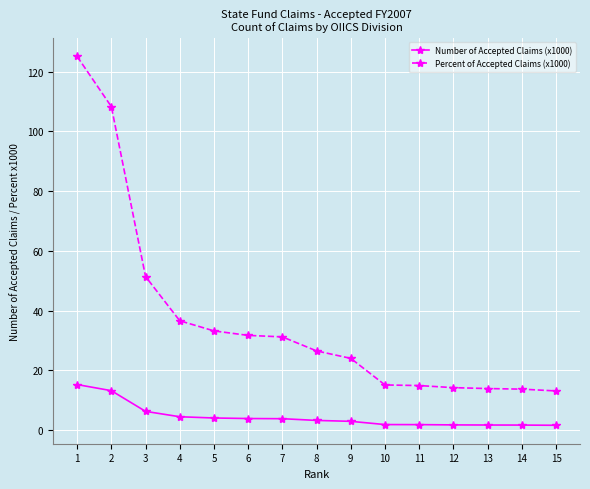

How many categories are shown in the chart?

15